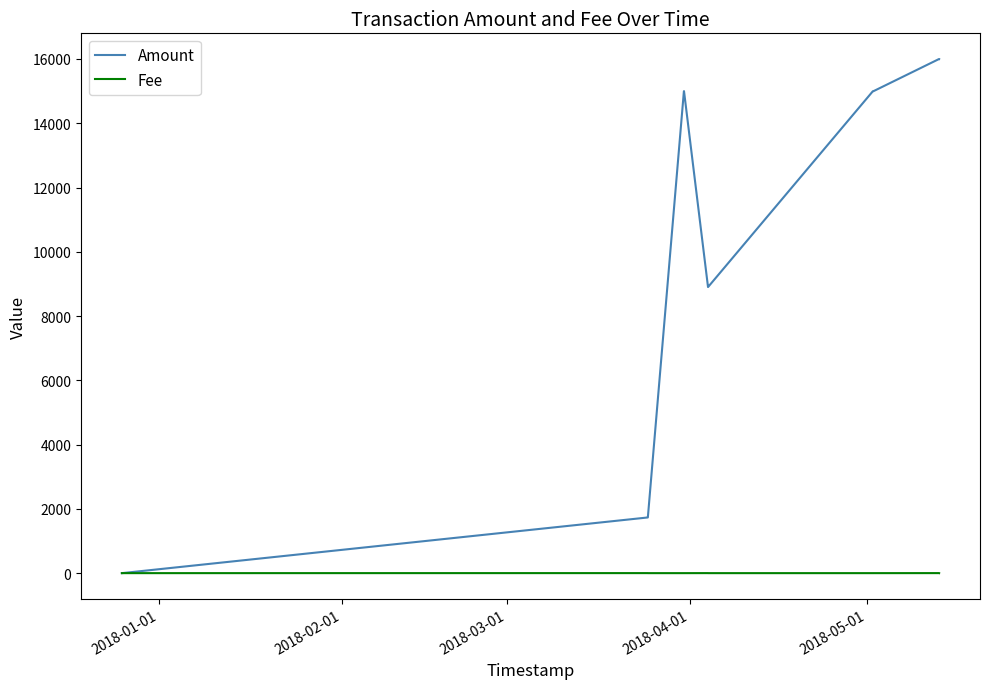

Which series has the largest range (max minus min)?

Amount